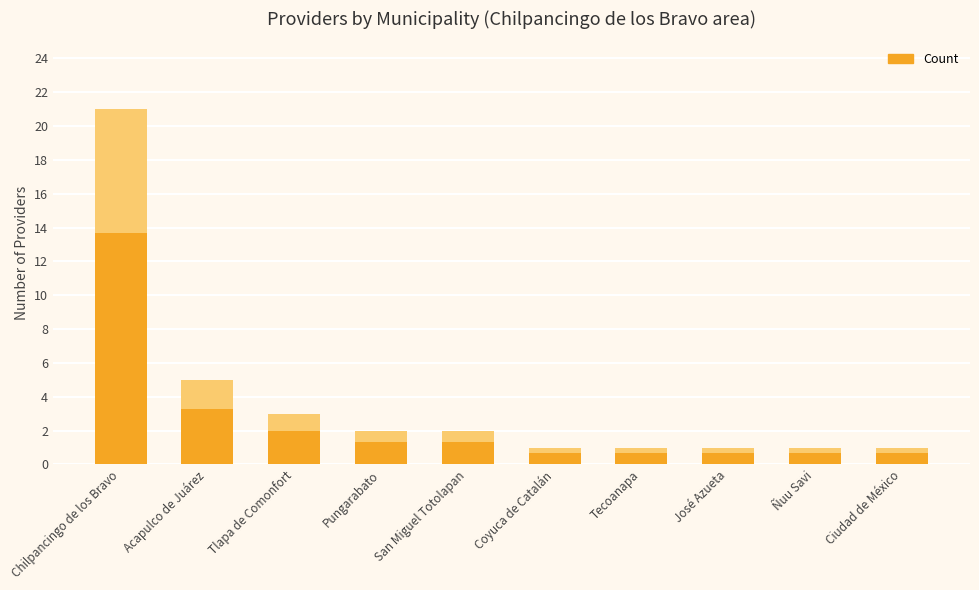

What is the minimum value shown in the chart?

1